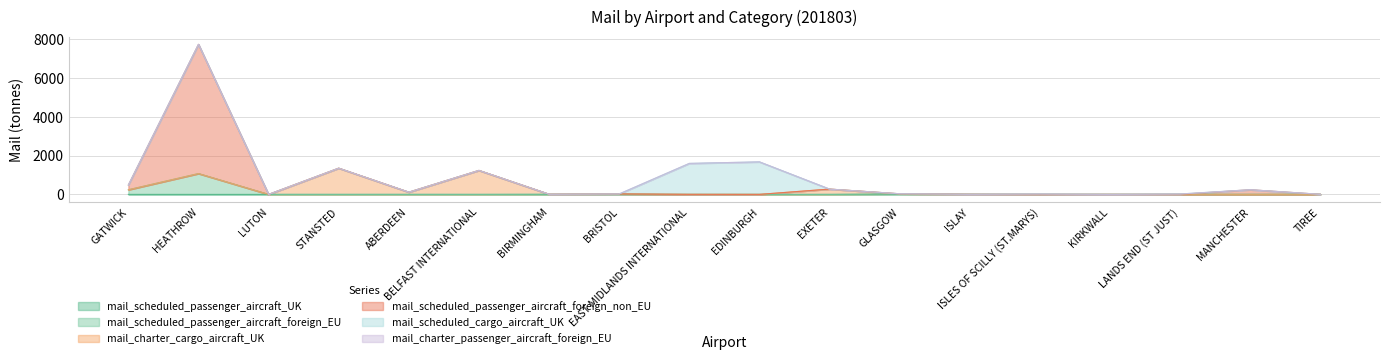

Reading right to left, extract all data points from this chart.

mail_scheduled_passenger_aircraft_UK: 3.4	0.2	2.9	1.8	2.9	6.9	10.9	0.0	0.0	0.0	0.0	0.0	0.0	0.4	0.0	0.0	0.2	0.6
mail_scheduled_passenger_aircraft_foreign_EU: 0.0	2.1	0.0	0.0	0.0	0.0	16.2	0.0	0.0	0.0	23.4	9.4	0.0	0.3	0.0	0.0	1073.0	238.4
mail_charter_cargo_aircraft_UK: 0.0	0.0	0.0	0.0	0.0	0.0	0.0	273.3	0.0	2.3	0.0	0.0	1235.8	114.4	1351.4	0.0	0.0	0.0
mail_scheduled_passenger_aircraft_foreign_non_EU: 0.0	237.9	0.0	0.0	0.0	0.0	5.5	0.0	0.0	0.0	0.0	0.0	0.0	0.0	0.0	0.0	6660.9	244.0
mail_scheduled_cargo_aircraft_UK: 0.0	0.0	17.4	0.0	17.4	0.0	0.0	0.0	1675.5	1594.8	0.0	0.0	0.0	0.0	0.0	0.0	0.0	0.0
mail_charter_passenger_aircraft_foreign_EU: 0.0	0.0	0.0	0.0	0.0	0.0	0.0	0.0	0.0	0.0	0.0	0.0	0.0	0.0	0.0	0.0	0.0	0.2